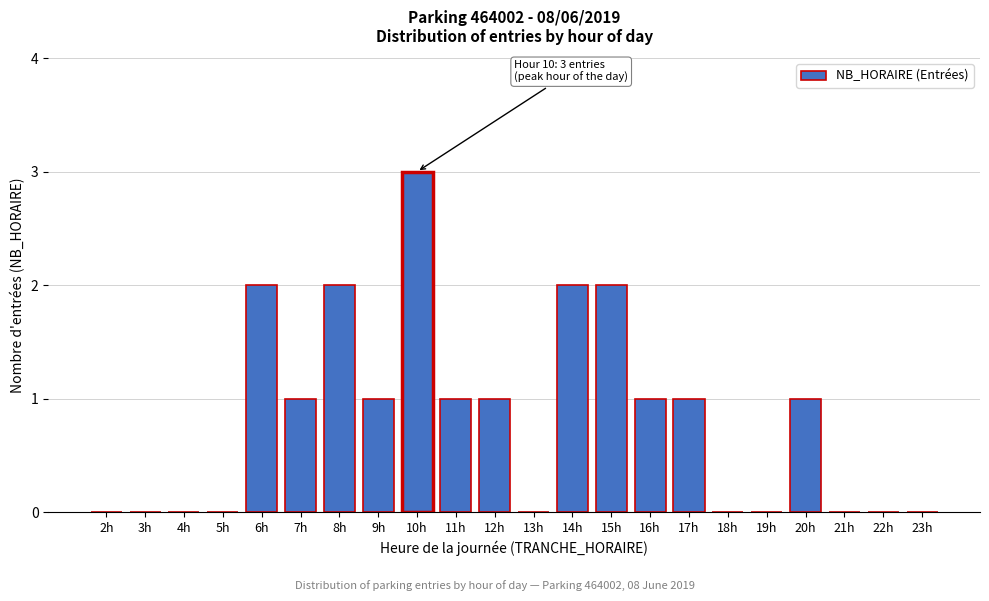

Reading left to right, list all the values displayed in this chart.

2h=0	3h=0	4h=0	5h=0	6h=2	7h=1	8h=2	9h=1	10h=3	11h=1	12h=1	13h=0	14h=2	15h=2	16h=1	17h=1	18h=0	19h=0	20h=1	21h=0	22h=0	23h=0